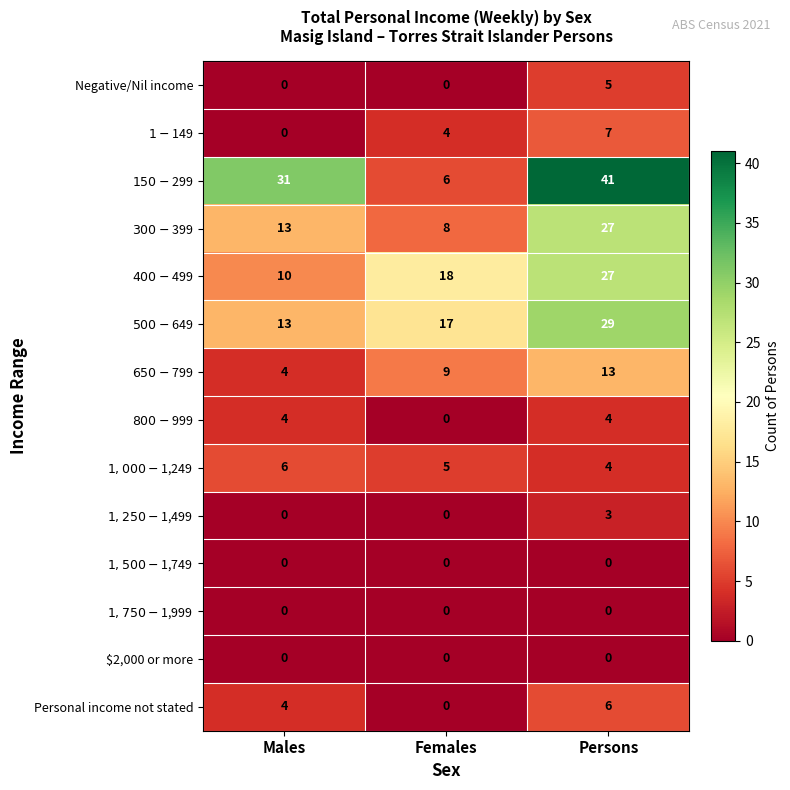

How many Negative/Nil income values are between 0 and 5?

3